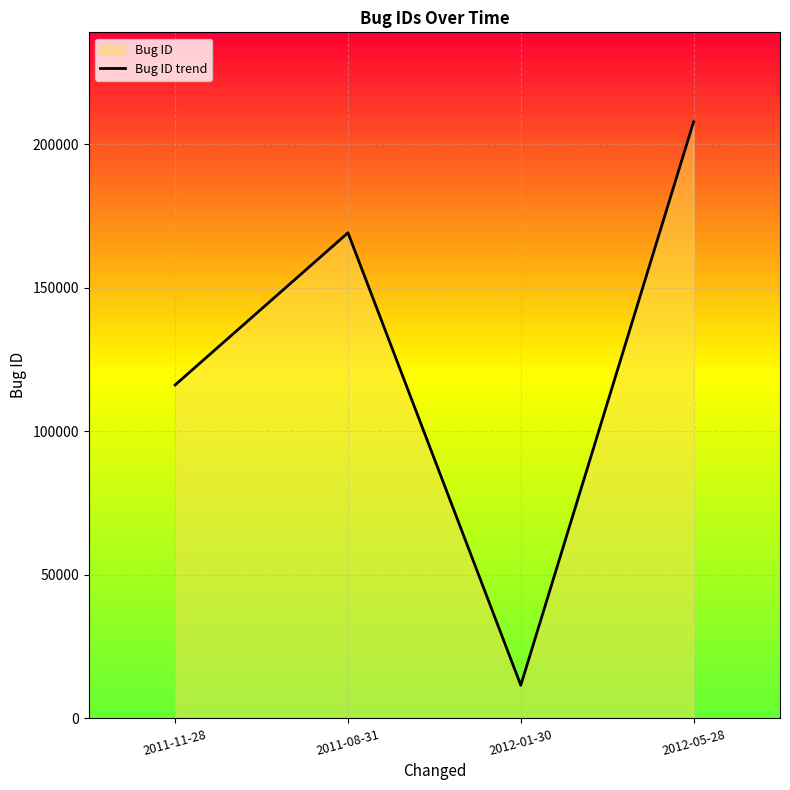

Reading left to right, list all the values displayed in this chart.

2011-11-28=116165	2011-08-31=169161	2012-01-30=11553	2012-05-28=207811